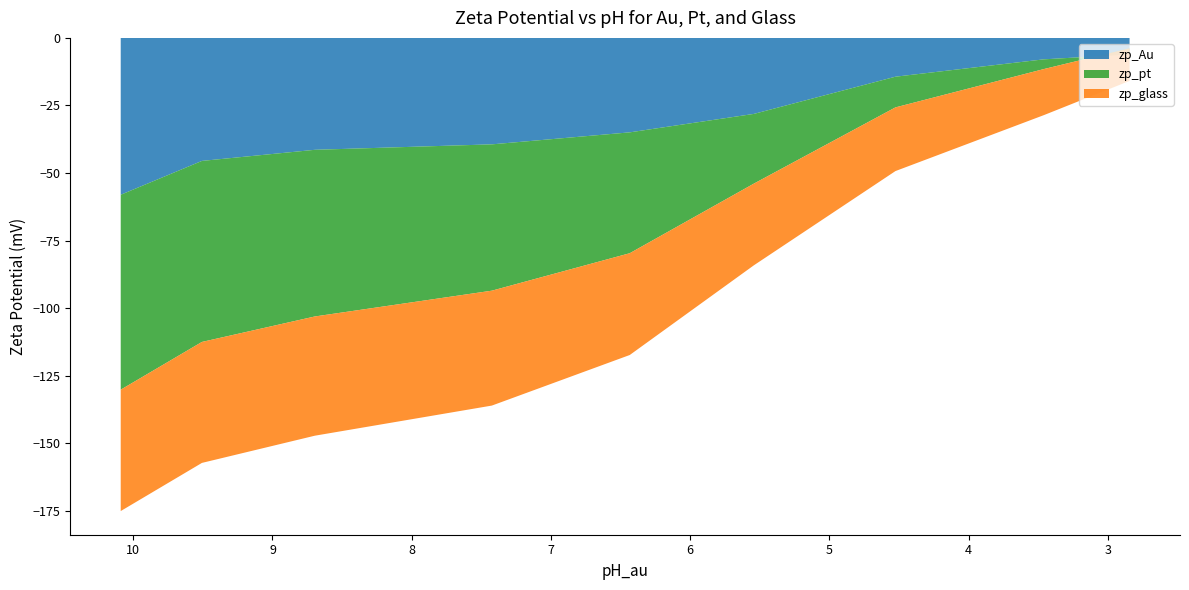

Reading left to right, what are all the values shown in this chart?

zp_Au: 10.09=-58.1	9.5068=-45.5	8.696=-41.4	7.4245=-39.4	6.4344=-35.0	5.5427=-28.1	4.5263=-14.4	3.4612=-7.9	2.845=-6.1
zp_pt: 10.09=-72.1	9.5068=-67.0	8.696=-61.7	7.4245=-54.2	6.4344=-44.7	5.5427=-25.8	4.5263=-11.4	3.4612=-3.6	2.845=2.2
zp_glass: 10.09=-44.9	9.5068=-44.8	8.696=-44.1	7.4245=-42.5	6.4344=-37.7	5.5427=-30.2	4.5263=-23.6	3.4612=-17.1	2.845=-12.1